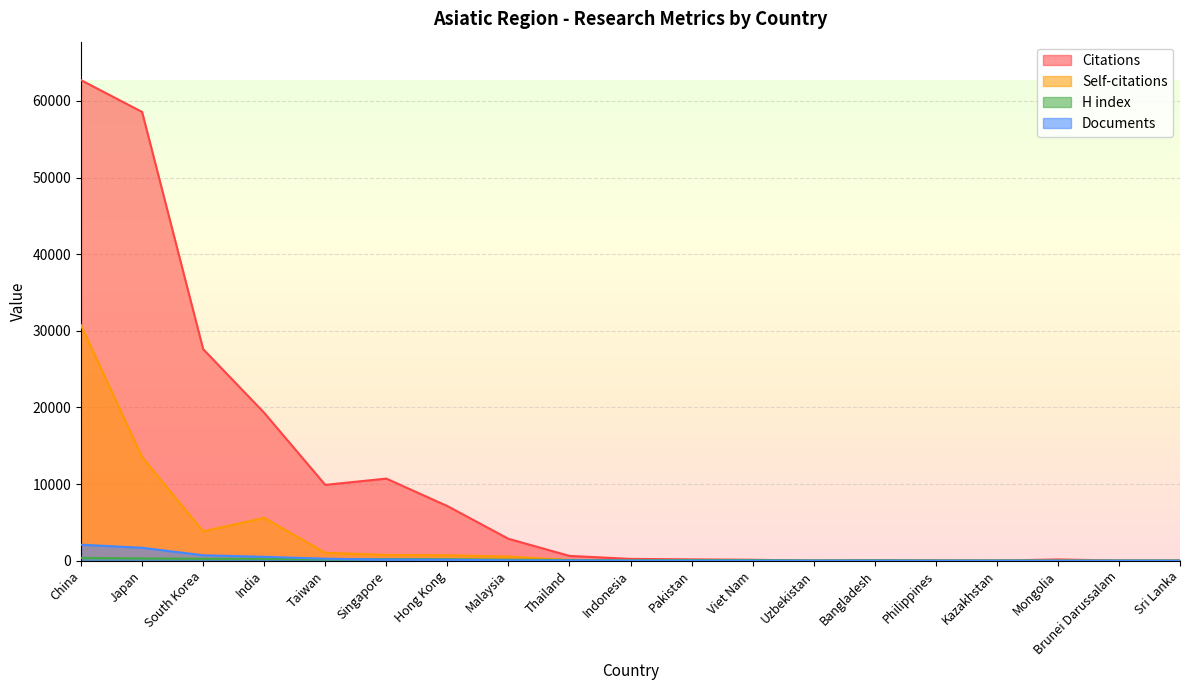

What value does the H index series have at Singapore, to the nearest 50?

200